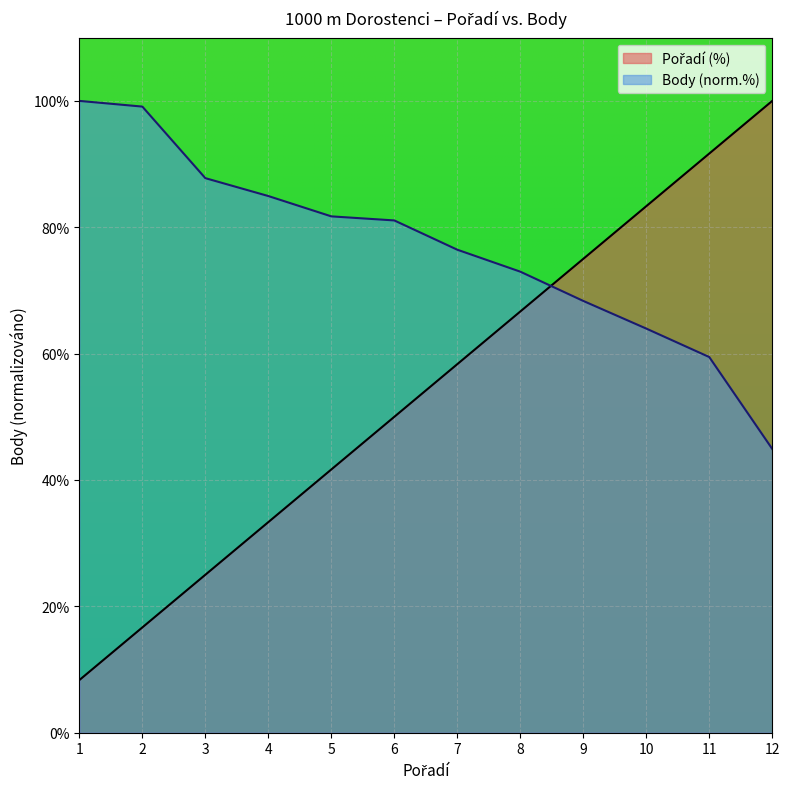

Reading right to left, transcribe all the data shown in this chart.

Pořadí: 100.0	91.7	83.3	75.0	66.7	58.3	50.0	41.7	33.3	25.0	16.7	8.3
Body: 44.9	59.5	64.0	68.3	73.0	76.4	81.1	81.7	84.9	87.8	99.1	100.0